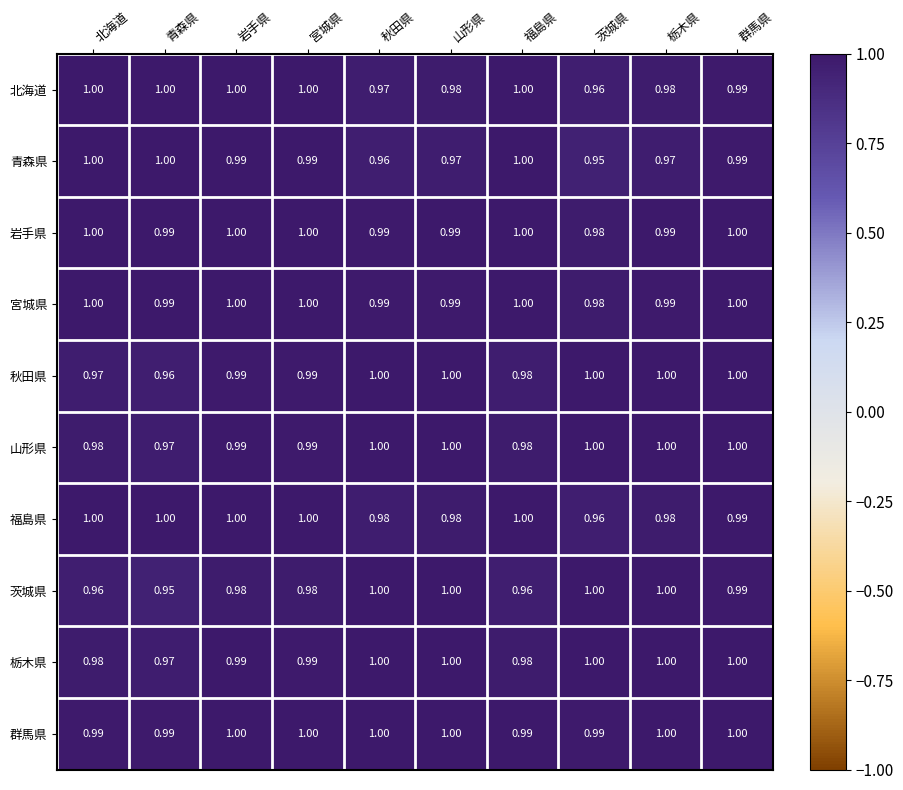

Which series changed the most between 青森県 and 栃木県?

茨城県